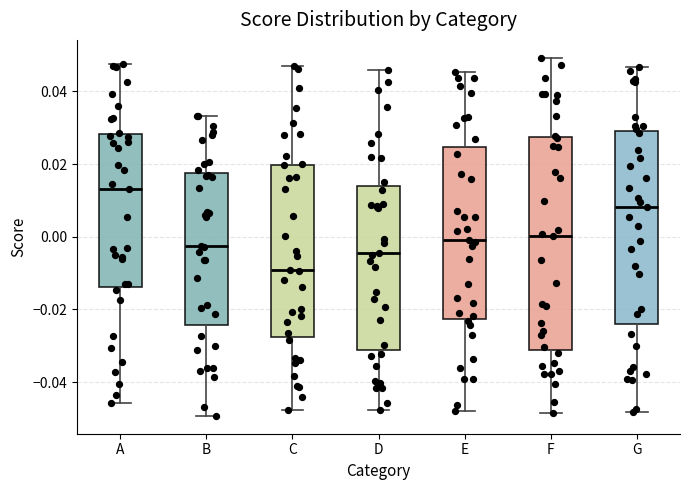

Reading left to right, transcribe this box plot: for each box, give where its median line is, the range the box spans, and where its two whiskers end, as read against the y-axis. The values are not printed on the chart, so give them approximately, as read against the axis.

A: median 0.014, box -0.014 to 0.028, whiskers -0.046 to 0.048
B: median -0.002, box -0.024 to 0.018, whiskers -0.050 to 0.034
C: median -0.010, box -0.028 to 0.020, whiskers -0.048 to 0.046
D: median -0.004, box -0.032 to 0.014, whiskers -0.048 to 0.046
E: median 0.000, box -0.022 to 0.024, whiskers -0.048 to 0.046
F: median 0.000, box -0.032 to 0.028, whiskers -0.048 to 0.050
G: median 0.008, box -0.024 to 0.030, whiskers -0.048 to 0.046